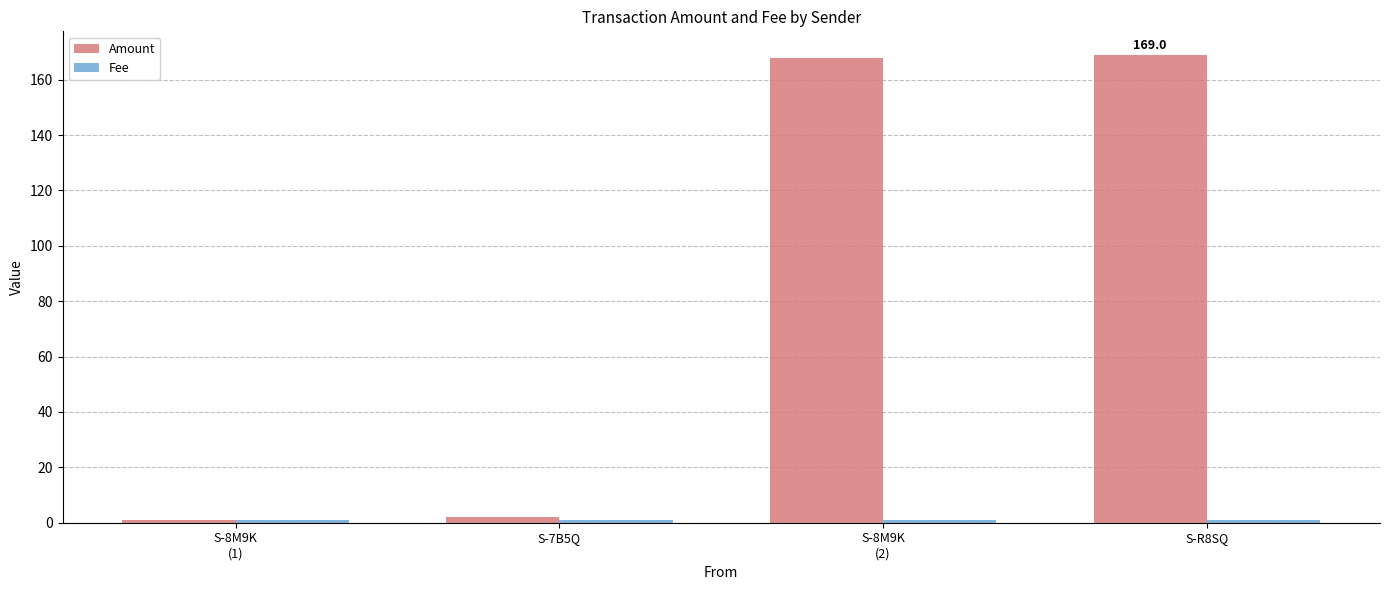

What is the maximum value shown in the chart?

169.0